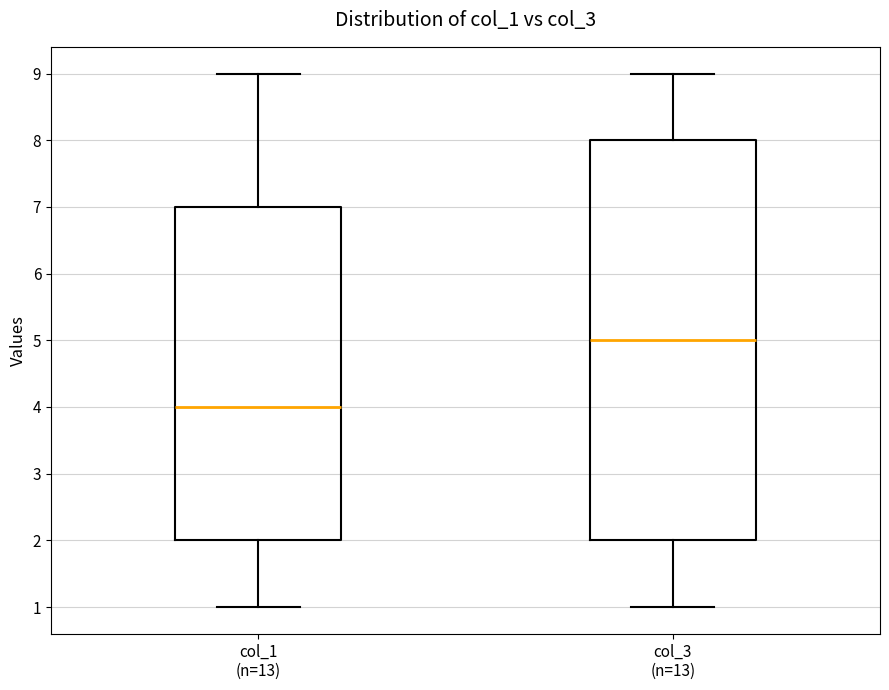

Which box's median line is the highest?

col_3 (n=13)